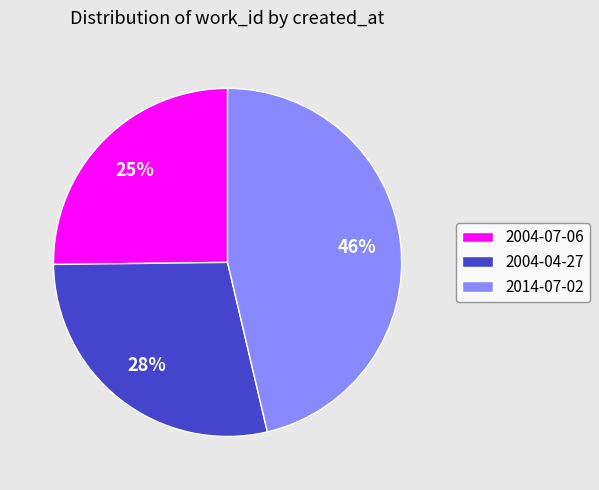

Which category has the smallest portion of the pie?

2004-07-06